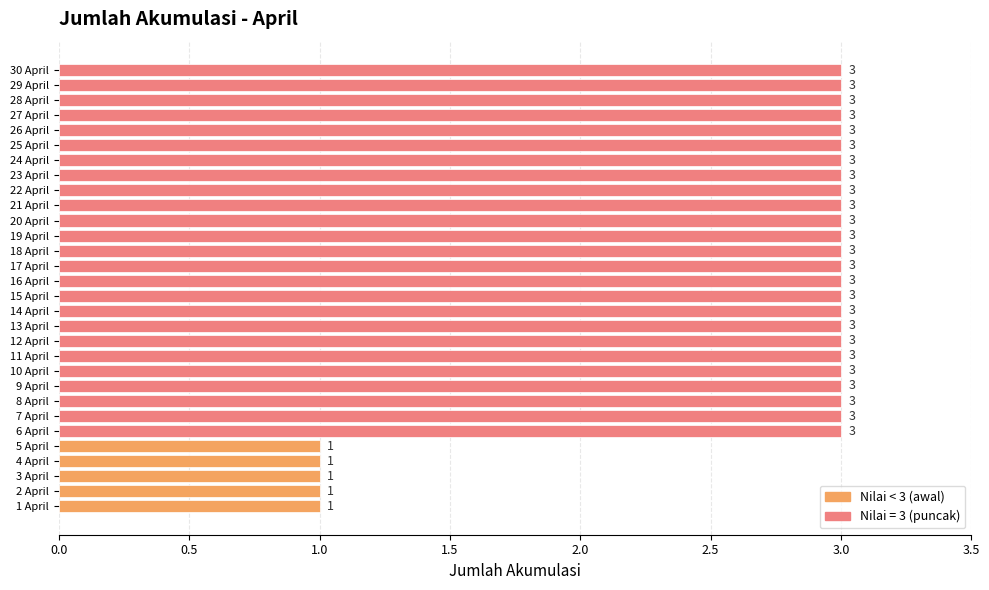

The chart shows a value of 3 at 28 April. True or false?

True